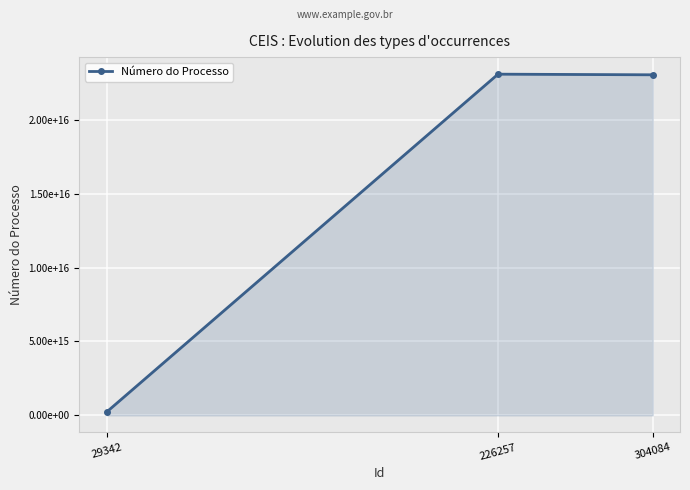

Is this an area chart (filled region under the line)?

Yes